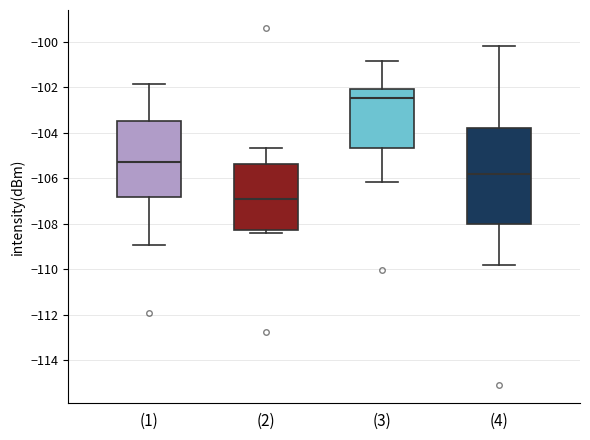

Which box's median line is the highest?

(3)